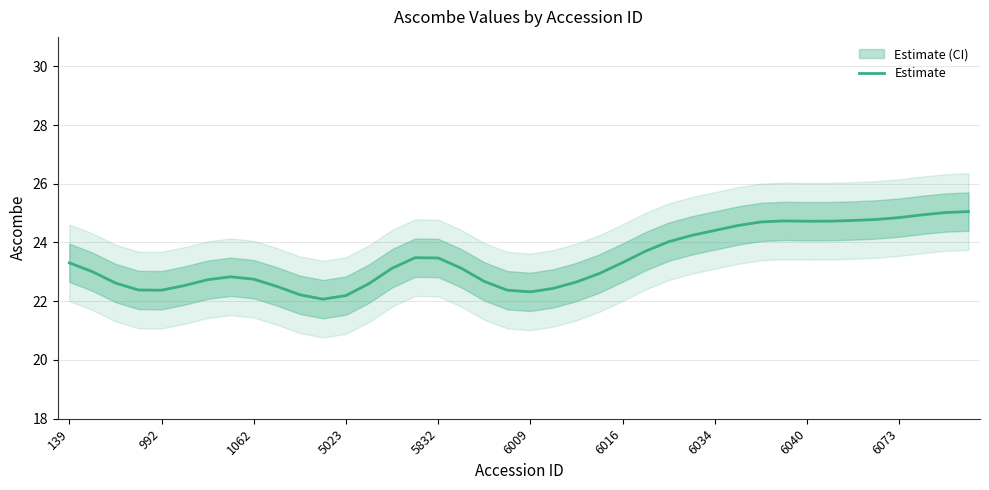

What is the maximum value for Estimate?

25.1